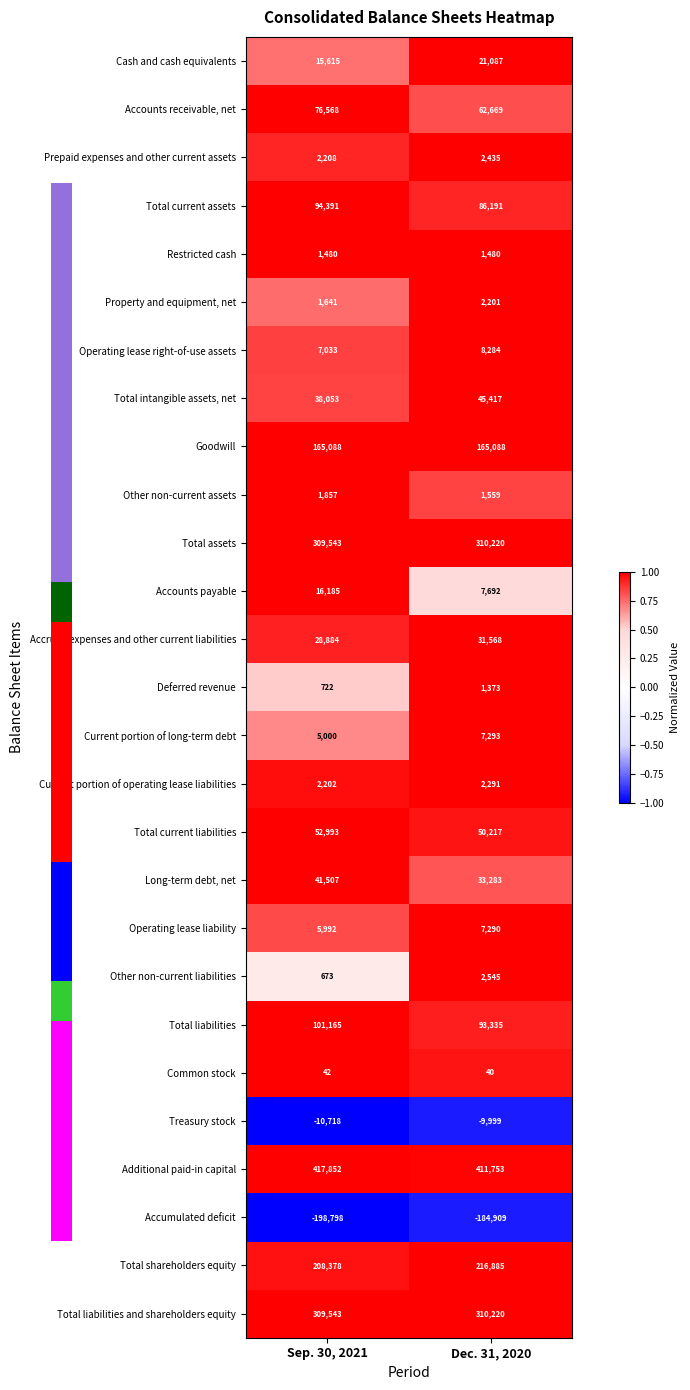

At which category does the chart reach its peak across all series?

Dec. 31, 2020